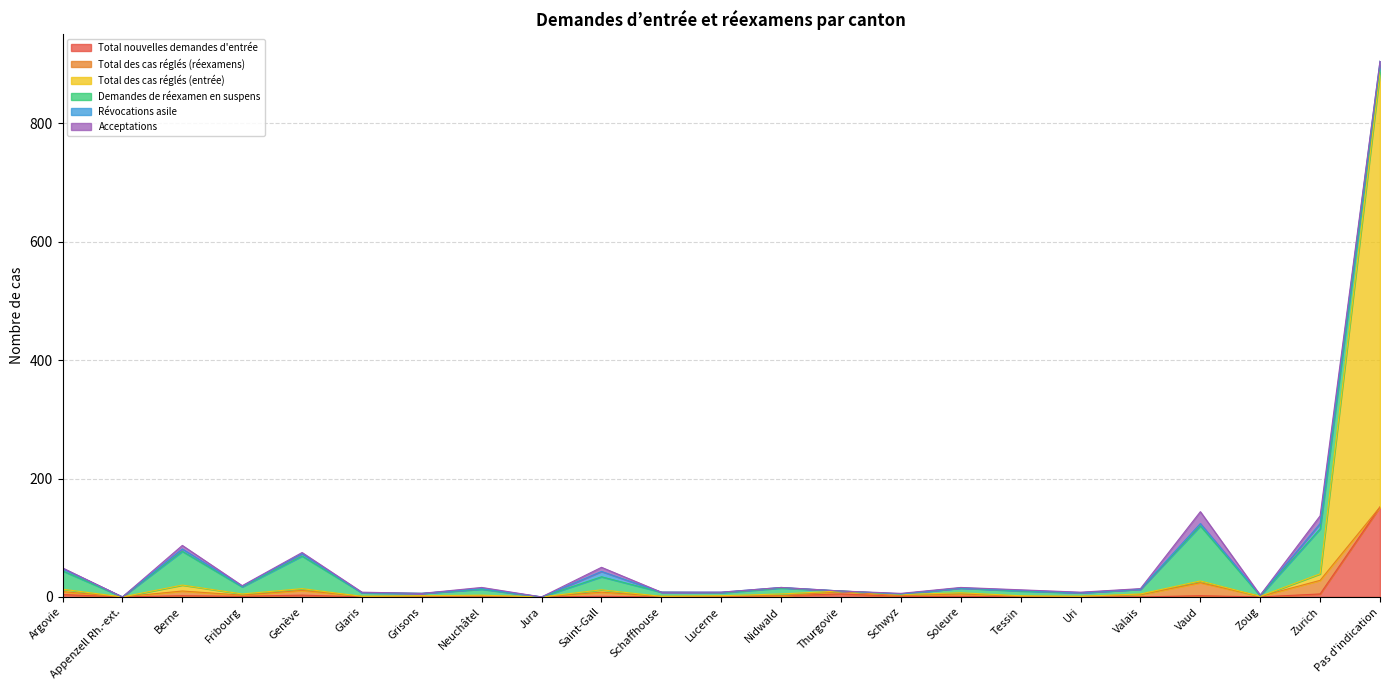

Which series has the largest total across all categories?

Total des cas réglés (entrée)